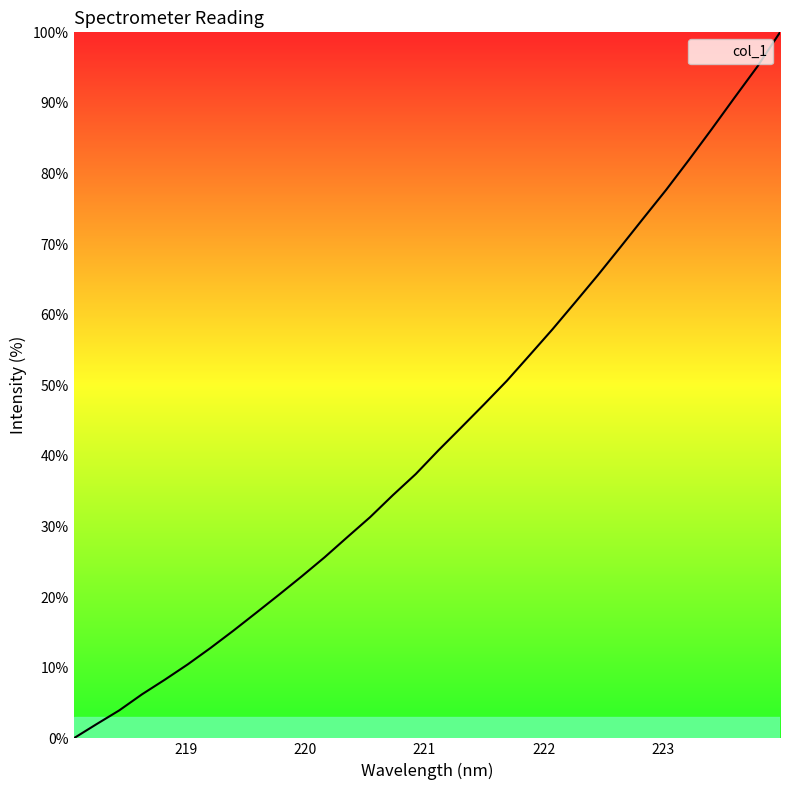

What is the difference between the maximum and minimum values?

100.0